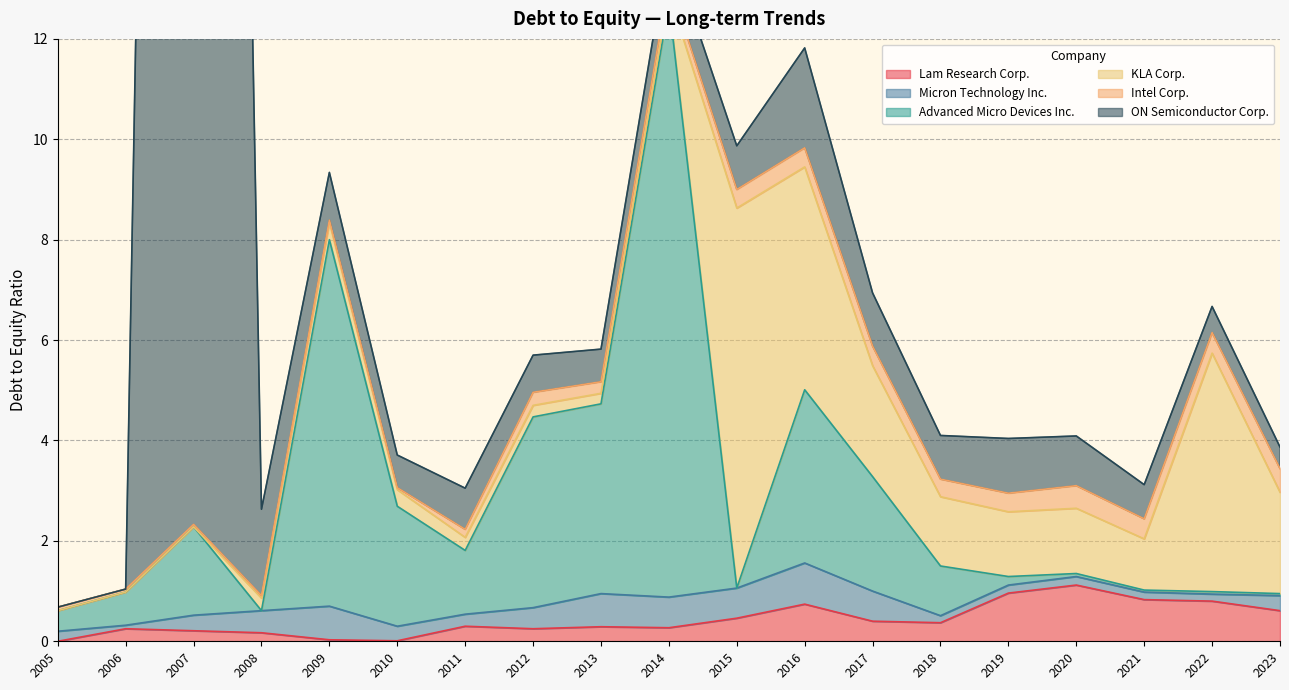

Is it true that Micron Technology Inc. equals 0.2 at 2005-09-01?

True